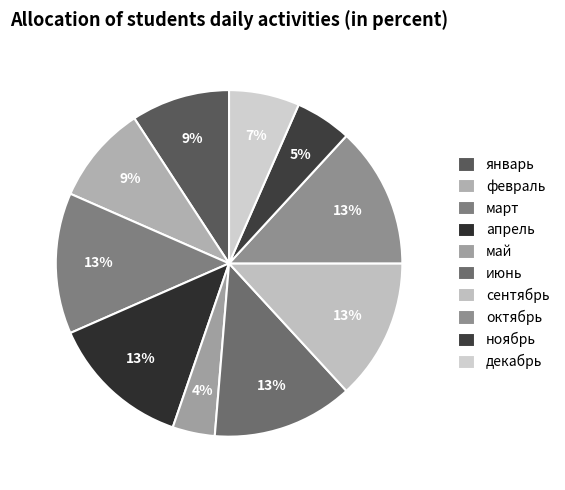

Is it true that февраль is 9% of the pie?

True